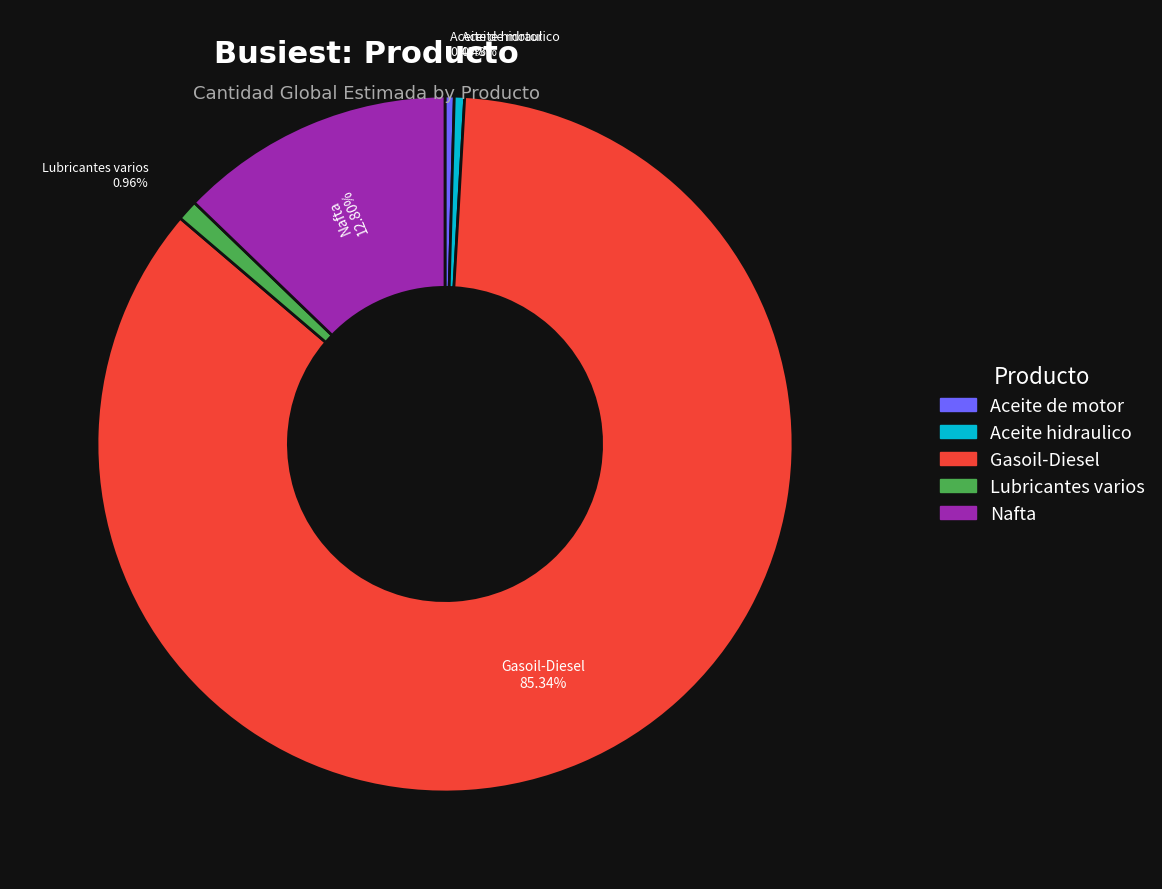

Approximately how many times larger is the value at Gasoil-Diesel compared to Lubricantes varios?

88.9